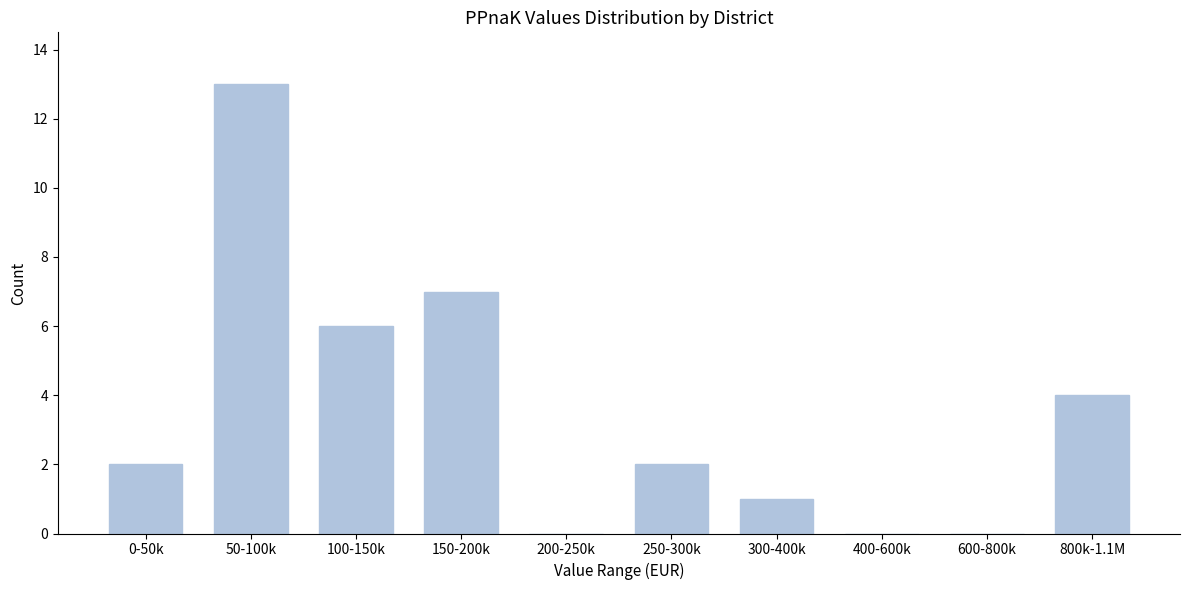

Reading left to right, extract all data points from this chart.

0-50k=2	50-100k=13	100-150k=6	150-200k=7	200-250k=0	250-300k=2	300-400k=1	400-600k=0	600-800k=0	800k-1.1M=4